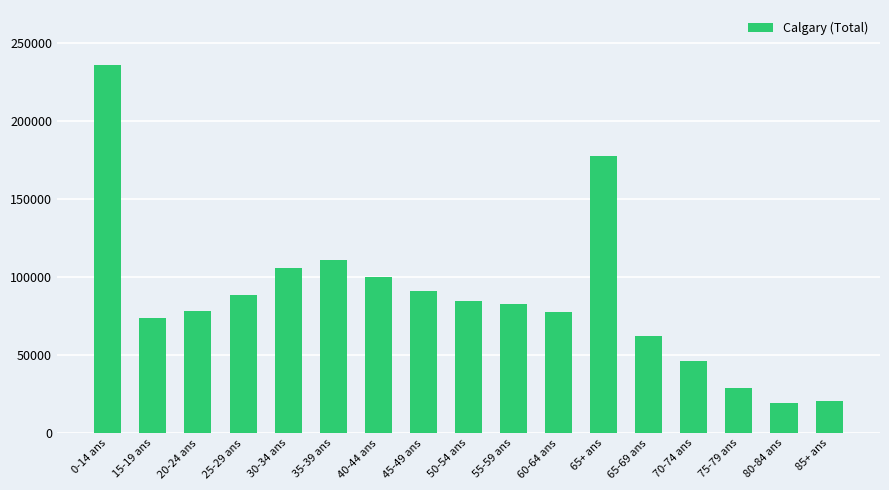

Which label corresponds to the largest value in the chart?

0-14 ans